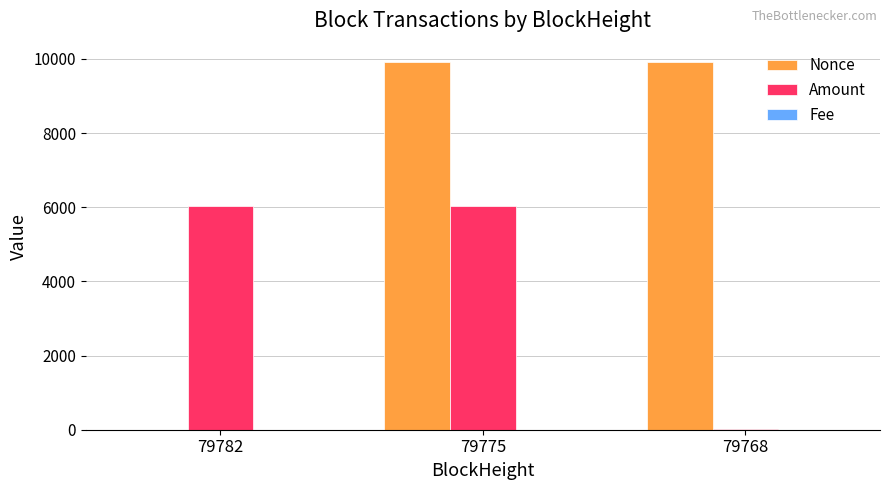

At which label does Nonce first exceed 9910?

79775